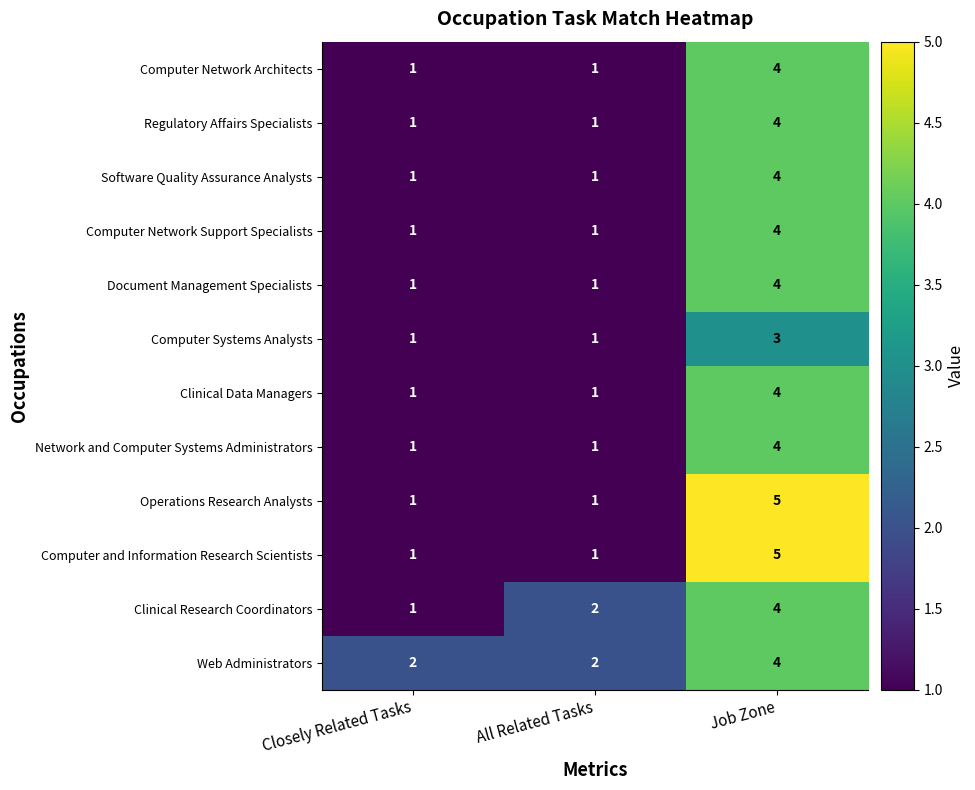

What is the sum of all Operations Research Analysts values?

7